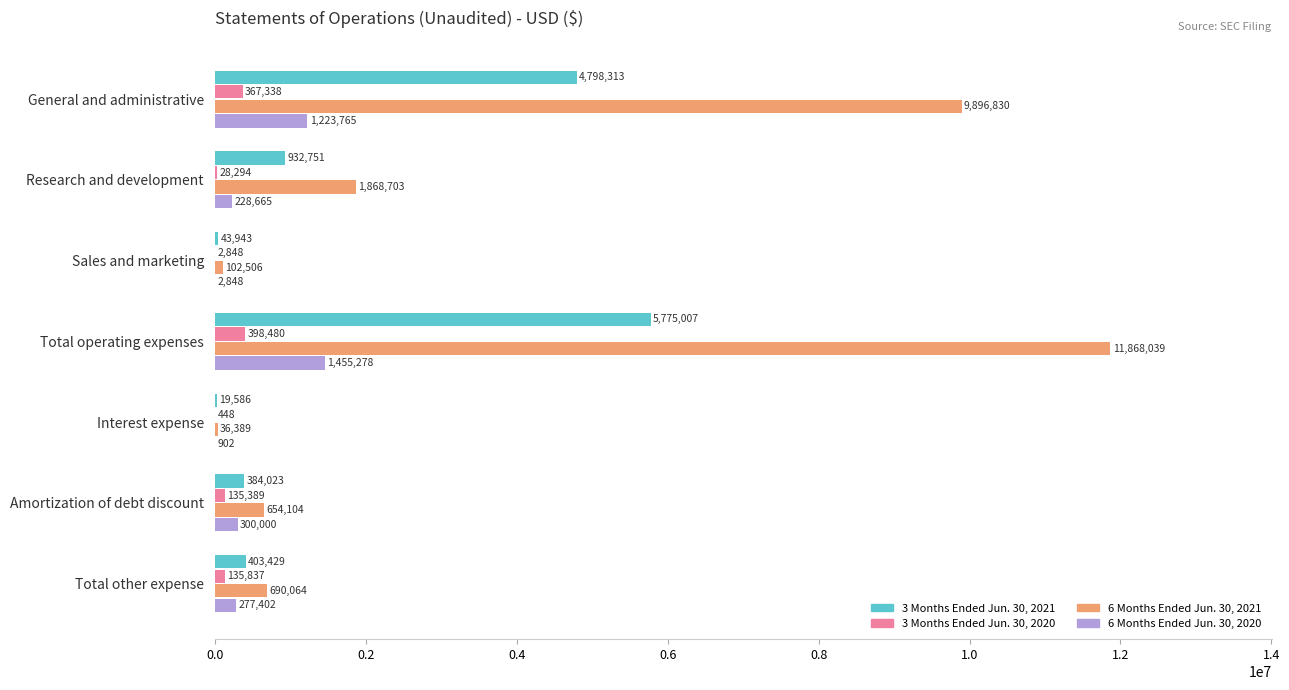

Is the value of 3 Months Ended Jun. 30, 2021 at General and administrative greater than the value of 6 Months Ended Jun. 30, 2020 at Research and development?

Yes